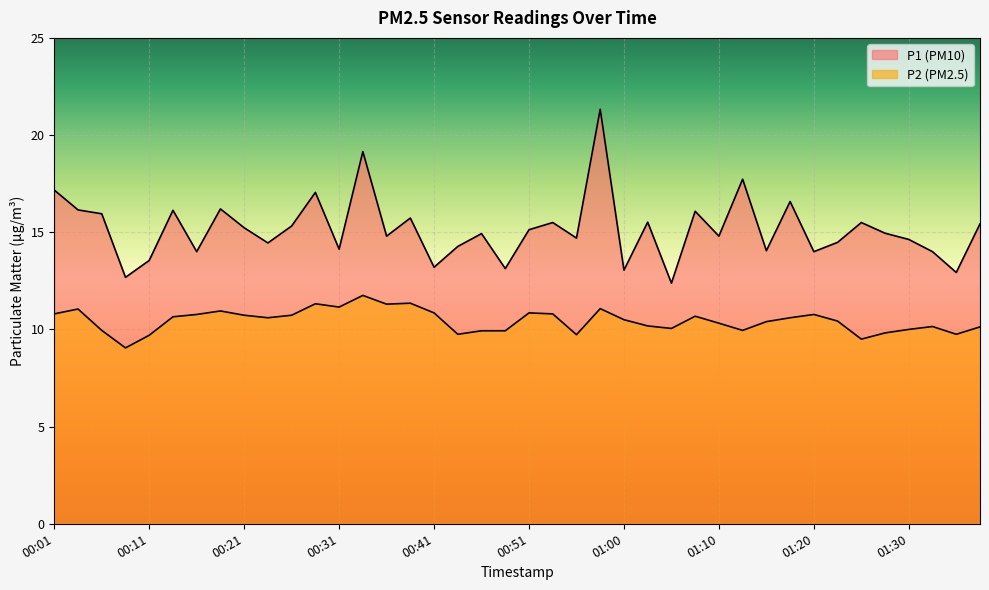

What is the value of the P2 point at the 1st from the left?

10.8